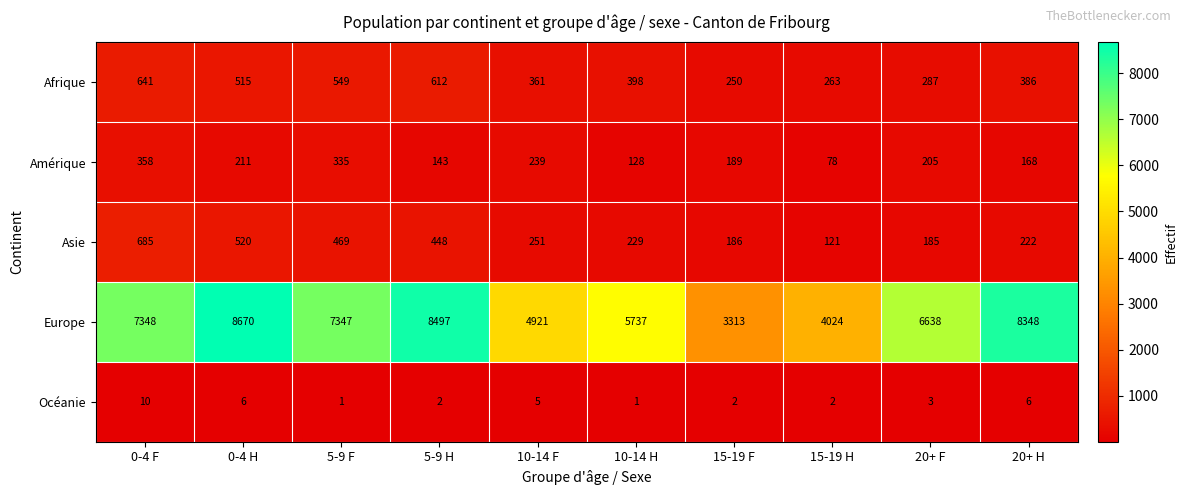

What is the sum of all Amérique values?

2054